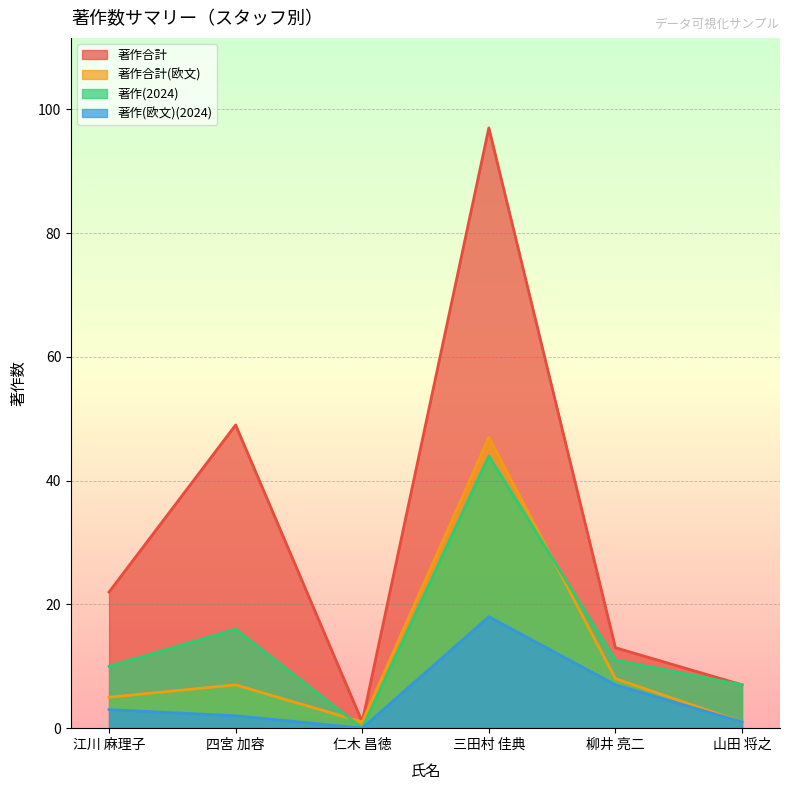

Reading right to left, what are all the values shown in this chart?

著作合計: 7	13	97	1	49	22
著作合計(欧文): 1	8	47	1	7	5
著作(2024): 7	11	44	0	16	10
著作(欧文)(2024): 1	7	18	0	2	3